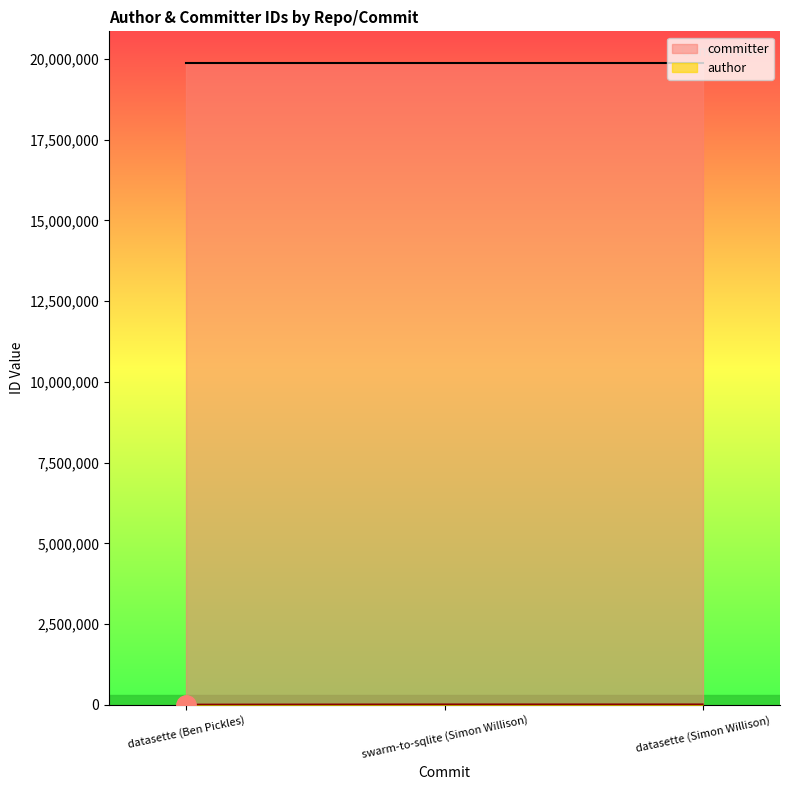

List the labels in order of value, largest first.

swarm-to-sqlite (Simon Willison), datasette (Simon Willison), datasette (Ben Pickles)